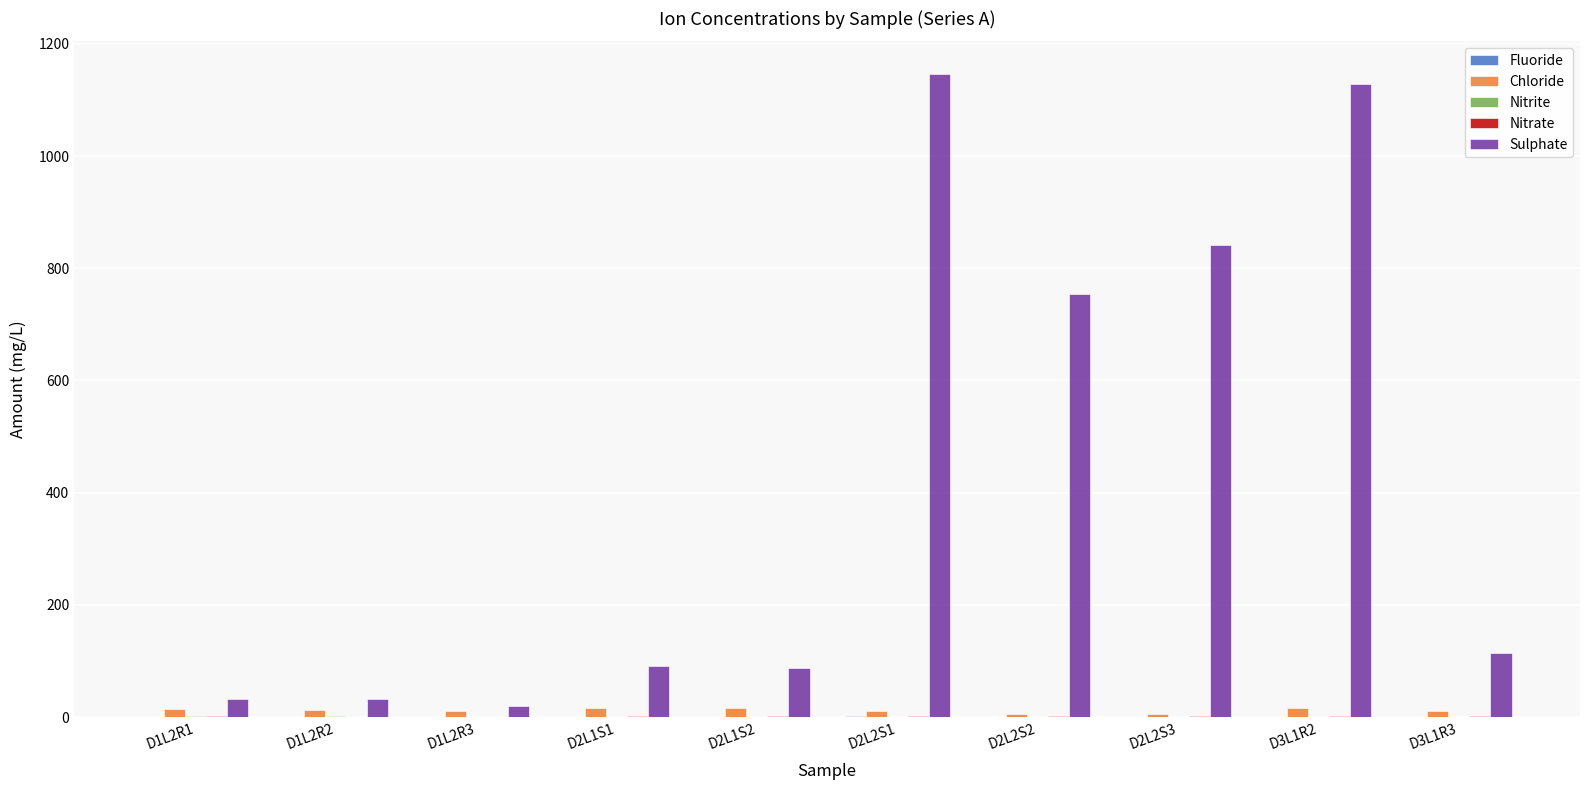

The value of Sulphate at D2L2S2 is 194.1. True or false?

False